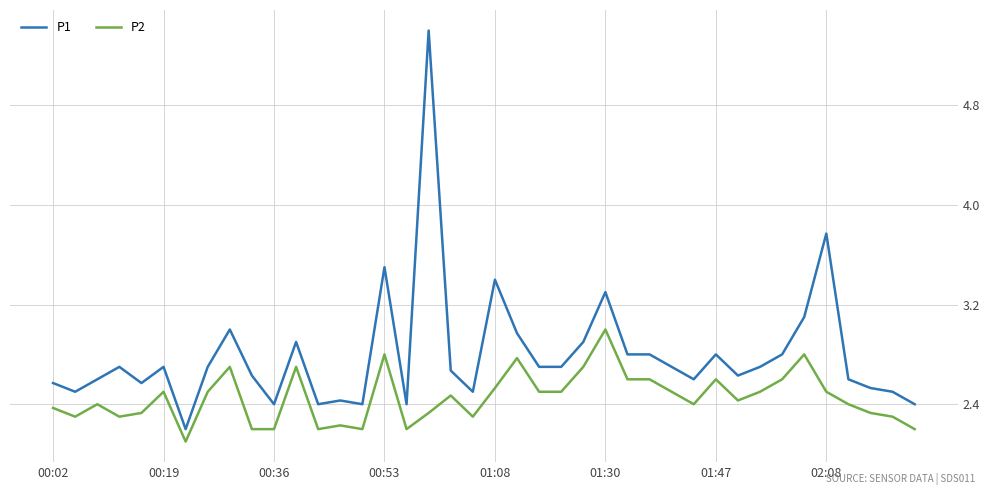

True or false: P1 and P2 intersect in this chart.

False